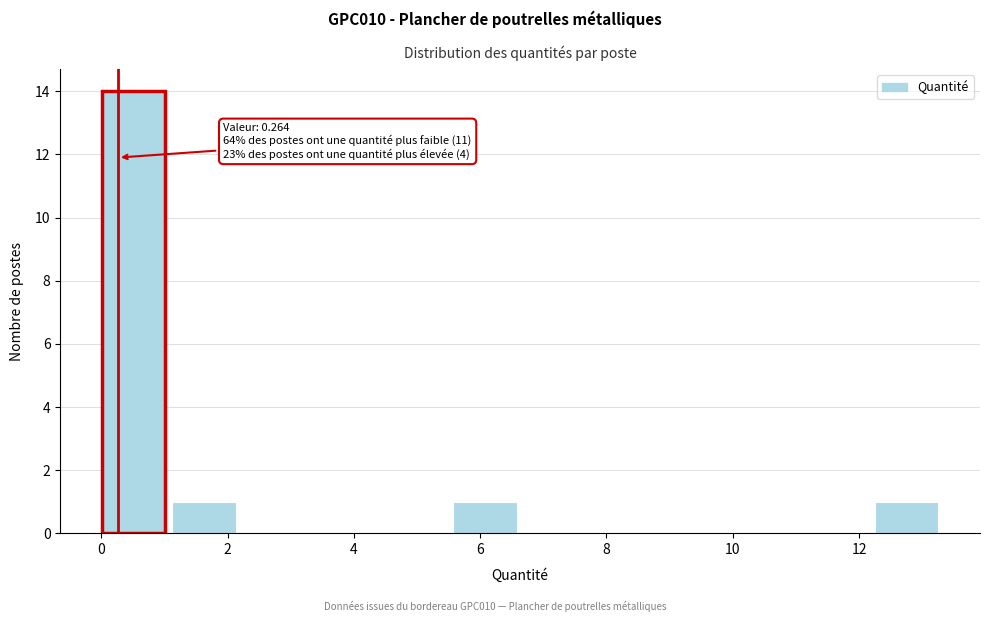

Over which range of the x-axis is the bar tallest?

0.0 to 1.2